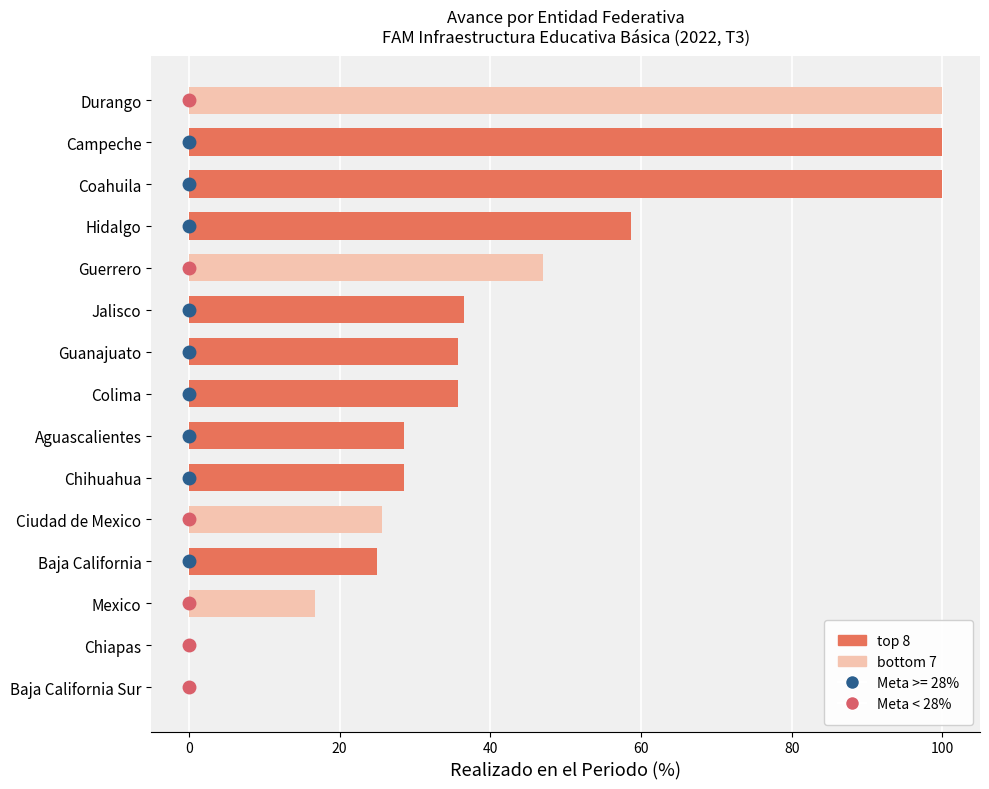

Count the number of values greater than 35.

8